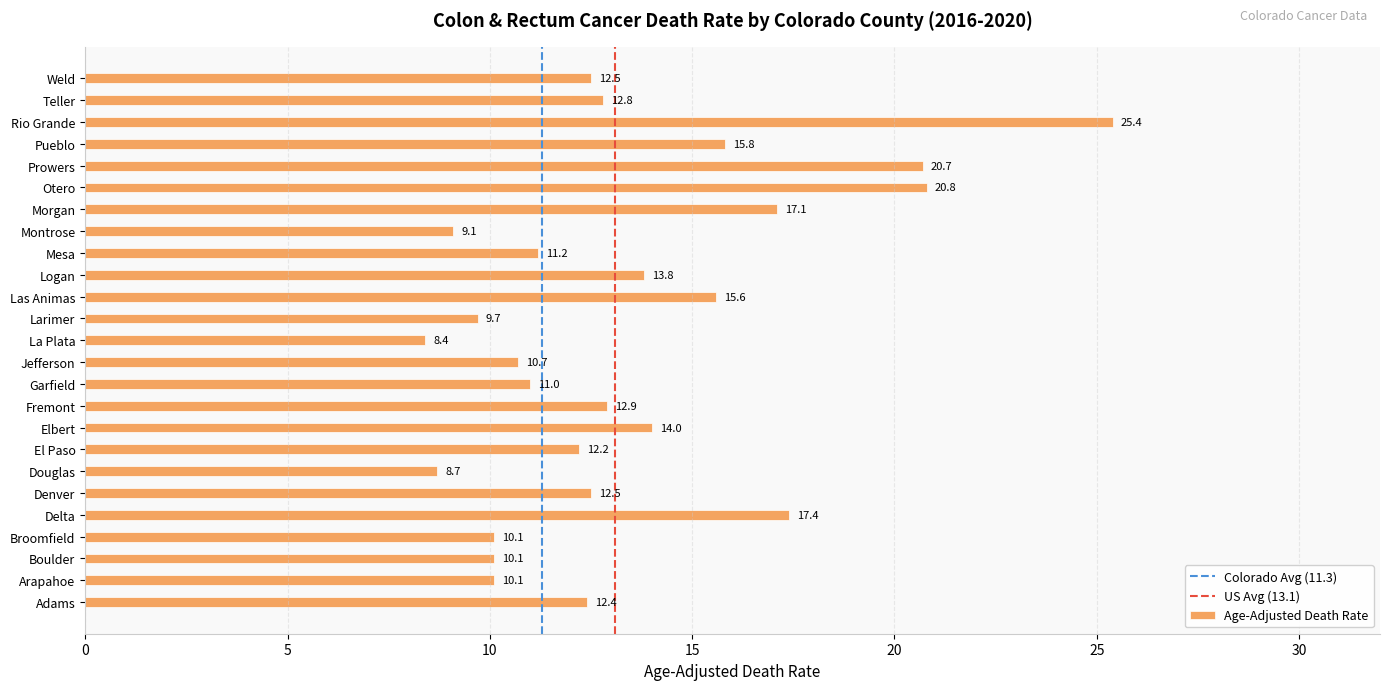

What is the difference between the maximum and minimum values?

17.0